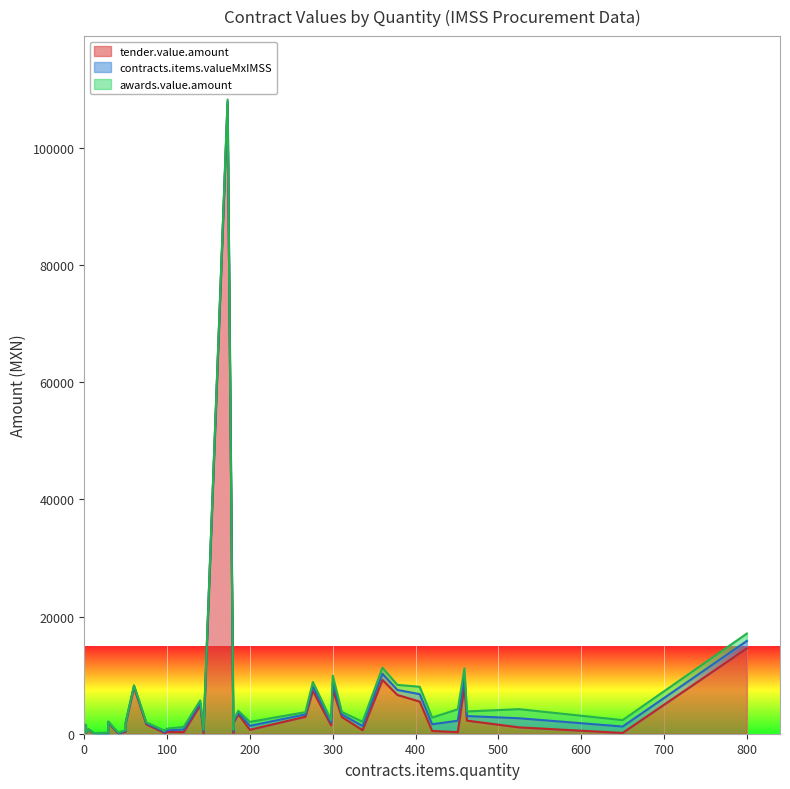

True or false: awards.value.amount and contracts.items.valueMxIMSS intersect in this chart.

False